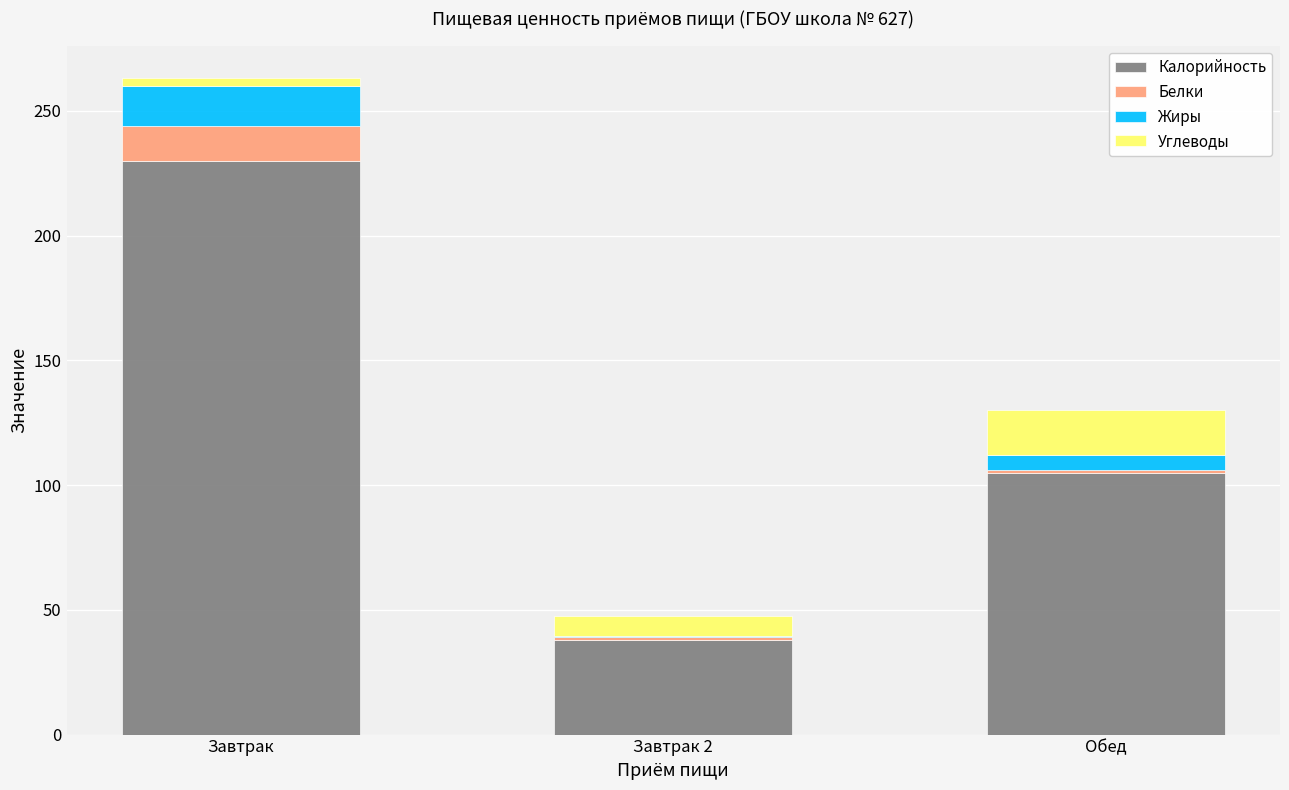

At which category is the sum across all series the highest?

Завтрак